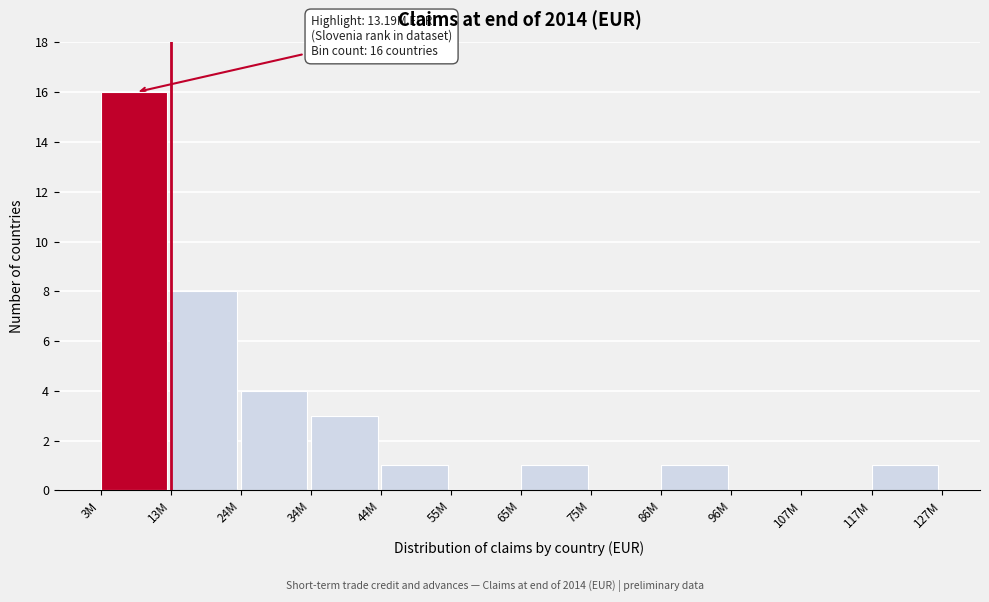

Reading right to left, list all the values displayed in this chart.

117M=1	107M=0	96M=0	86M=1	75M=0	65M=1	55M=0	44M=1	34M=3	24M=4	13M=8	3M=16